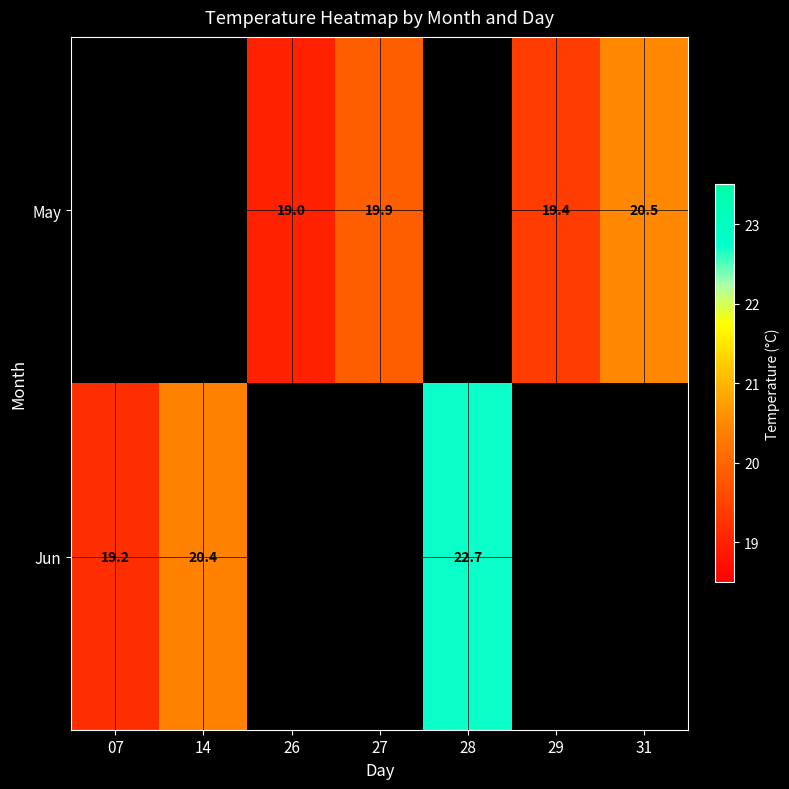

Is it true that May equals 19.9 at 27?

True